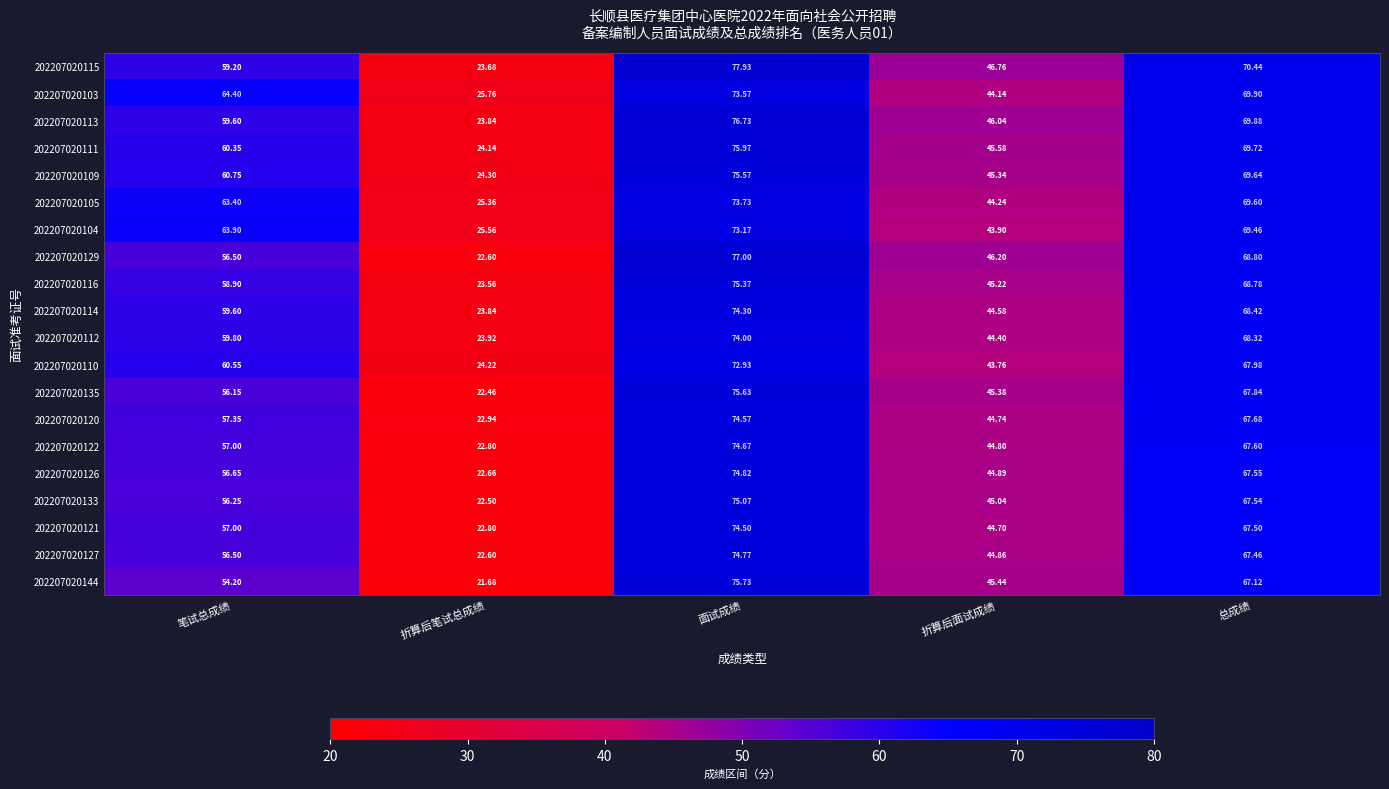

List the labels in order of 202207020135 value, smallest first.

折算后笔试总成绩, 折算后面试成绩, 笔试总成绩, 总成绩, 面试成绩